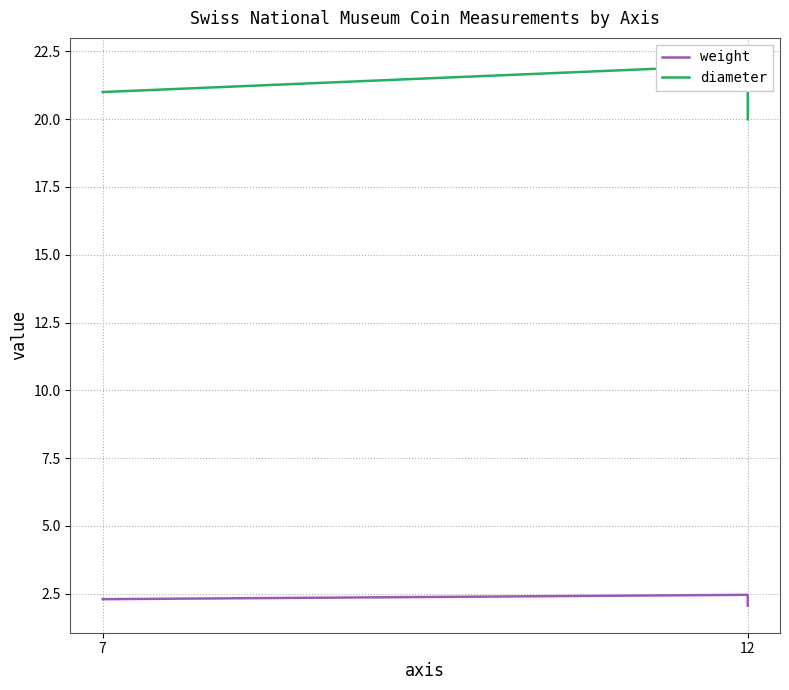

What is the average value of the weight series?

2.2